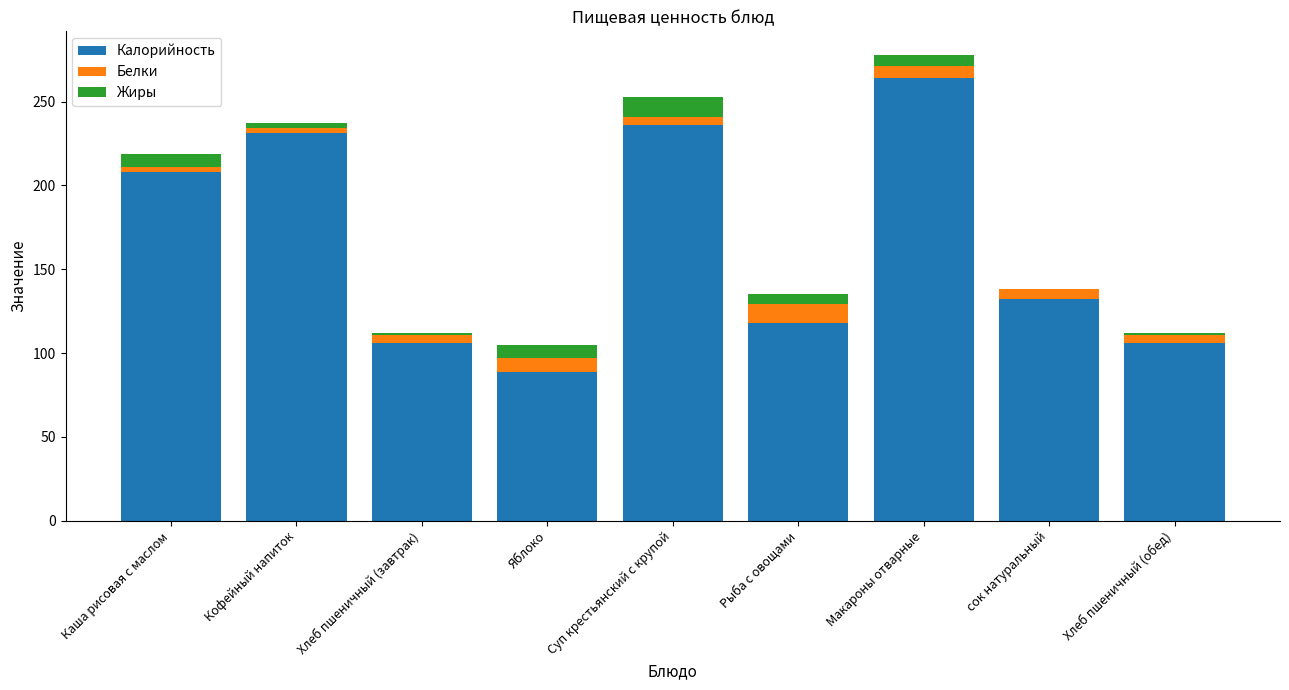

What is the maximum value for Калорийность?

264